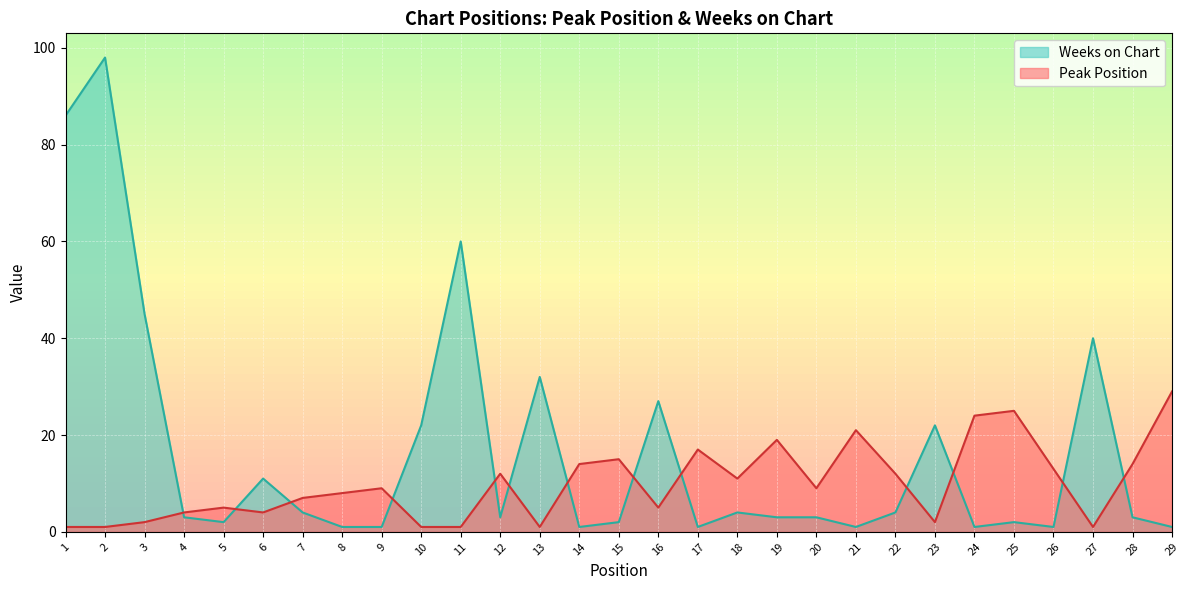

Which series has the largest range (max minus min)?

Weeks on Chart